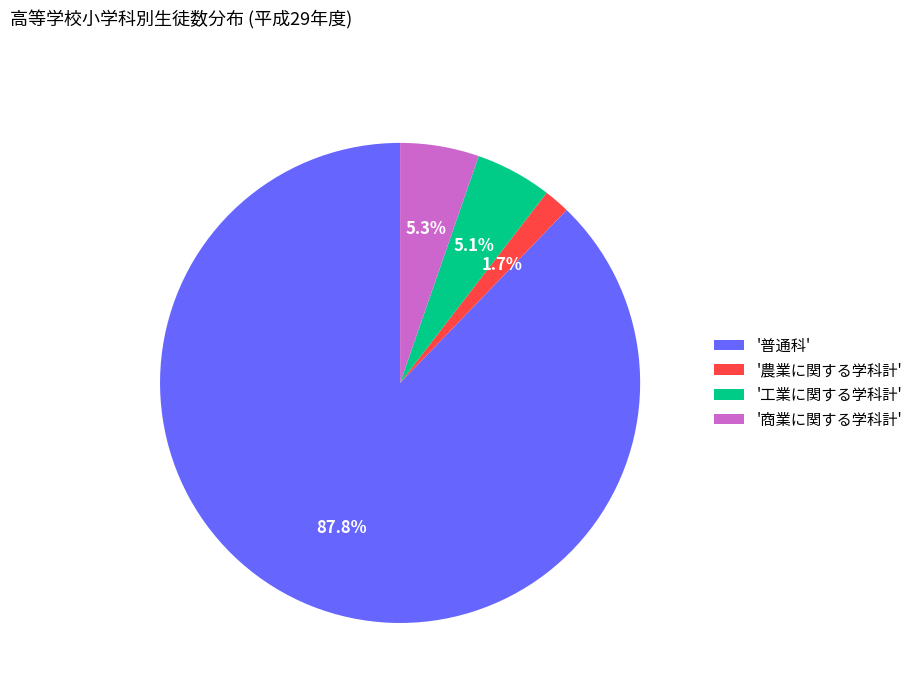

Which has a higher value, '商業に関する学科計' or '農業に関する学科計'?

'商業に関する学科計'